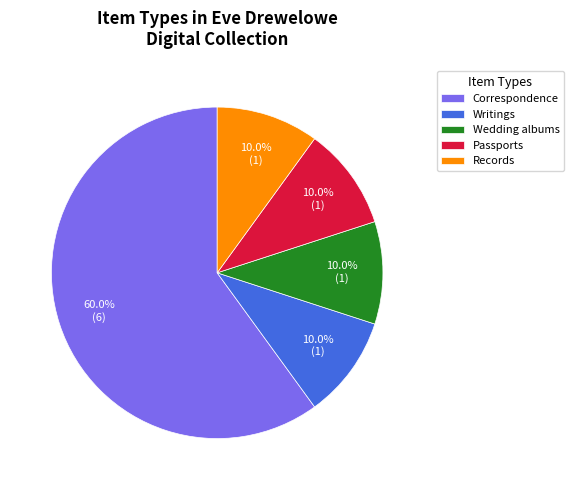

What percentage is NOT represented by Correspondence?

40.0%